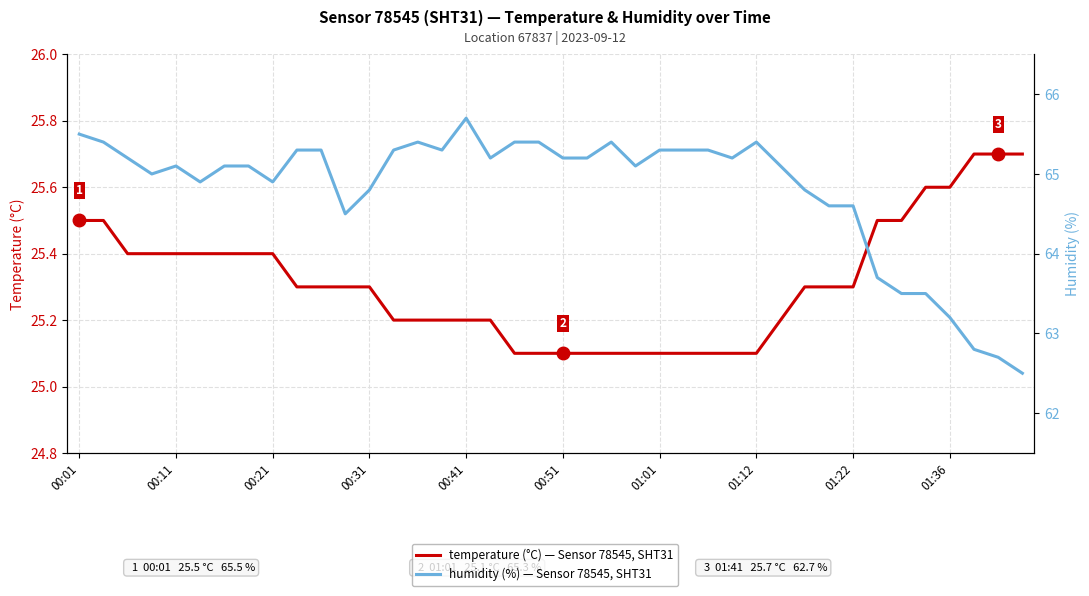

At which category is the sum across all series the highest?

00:01